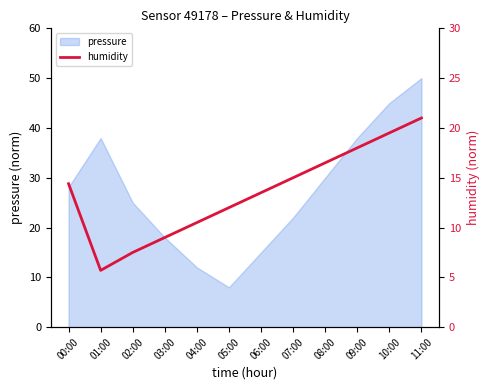

Which category has the highest value in the pressure series?

11:00